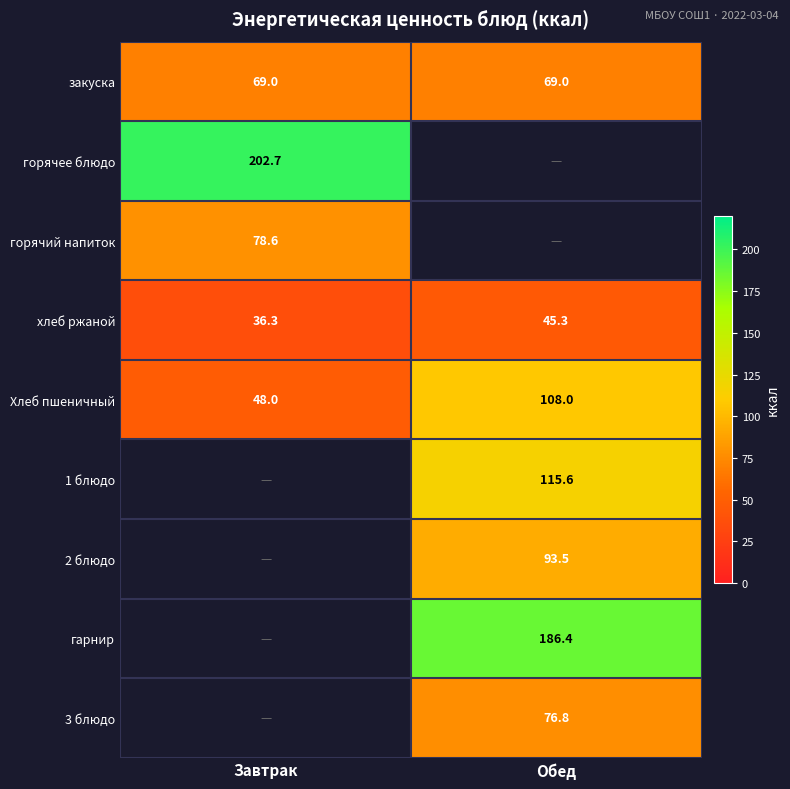

Which category has the highest value in the хлеб ржаной series?

Обед